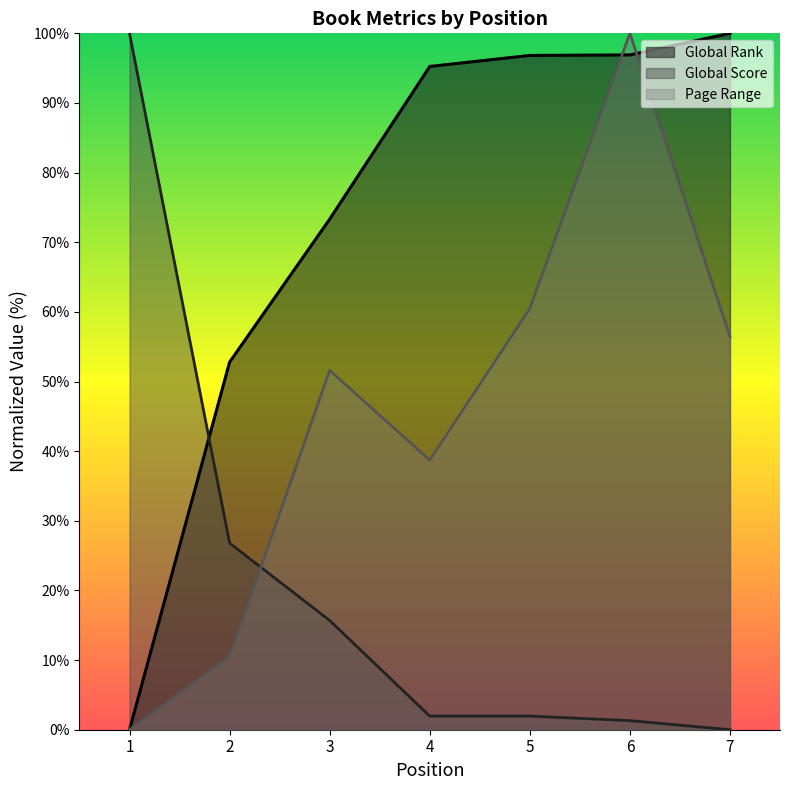

Which series has the largest total across all categories?

Global Rank